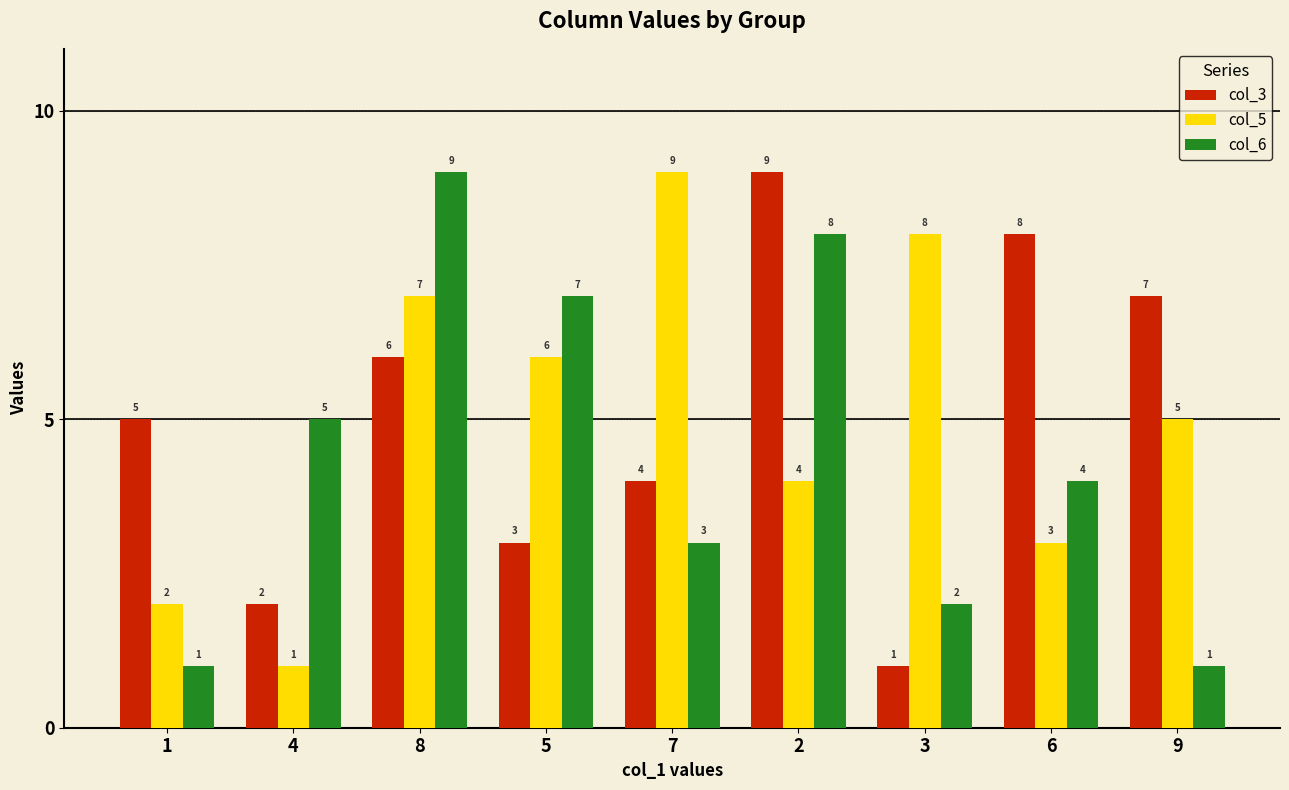

What are all the series names shown in the legend?

col_3, col_5, col_6